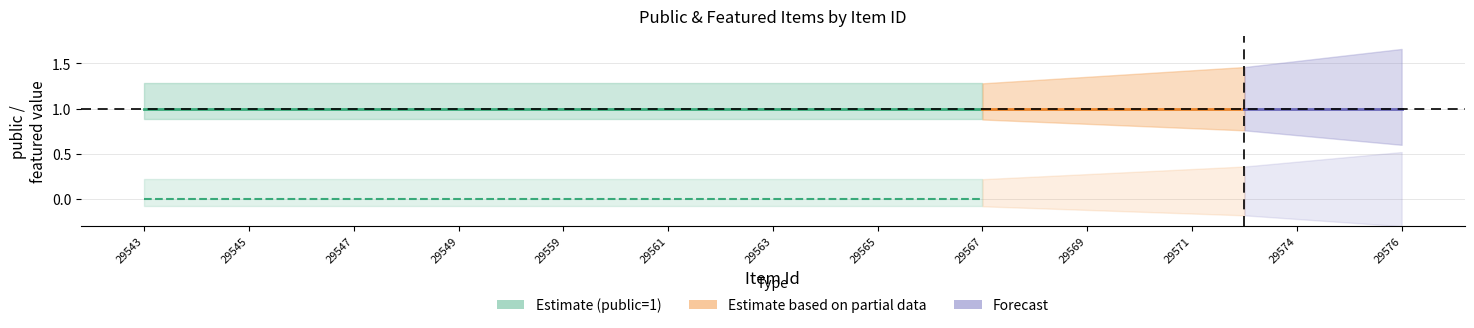

At which label does featured reach its minimum?

29543